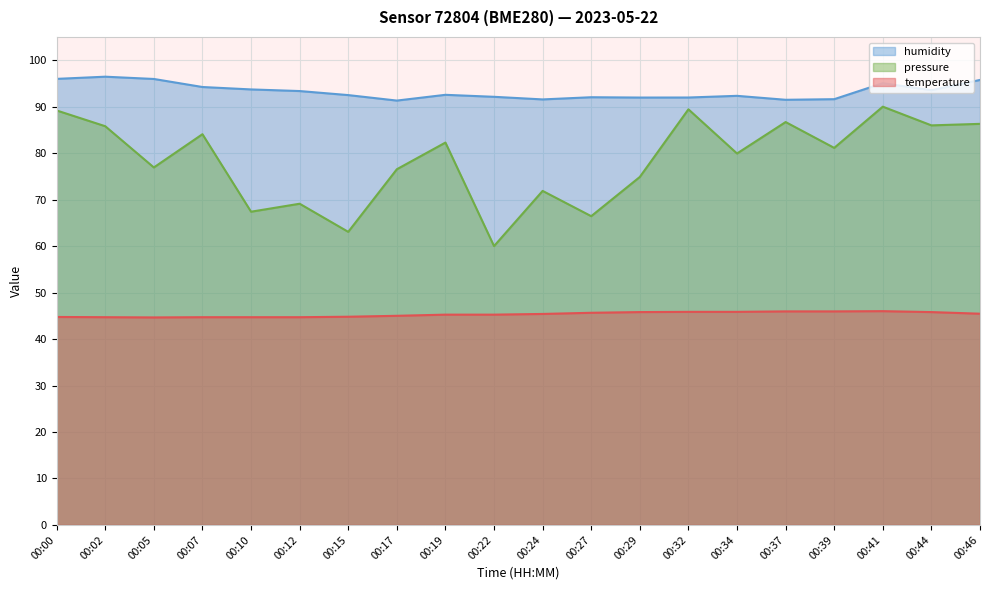

Reading right to left, list all the values displayed in this chart.

temperature: 45.5	45.8	46.0	45.9	45.9	45.9	45.9	45.8	45.7	45.4	45.2	45.2	45.0	44.8	44.7	44.7	44.7	44.6	44.7	44.8
humidity: 95.8	93.5	95.0	91.6	91.5	92.3	92.0	92.0	92.0	91.6	92.1	92.5	91.3	92.5	93.4	93.7	94.2	96.0	96.5	96.0
pressure_norm: 86.3	86.0	90.0	81.1	86.7	79.9	89.4	74.9	66.4	71.9	60.0	82.3	76.5	63.1	69.1	67.4	84.1	76.9	85.8	89.2